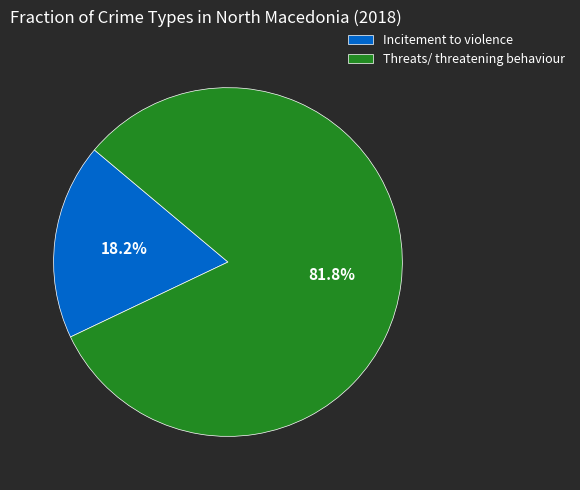

To the nearest percent, what is the difference between the largest and smallest slice percentages?

64%